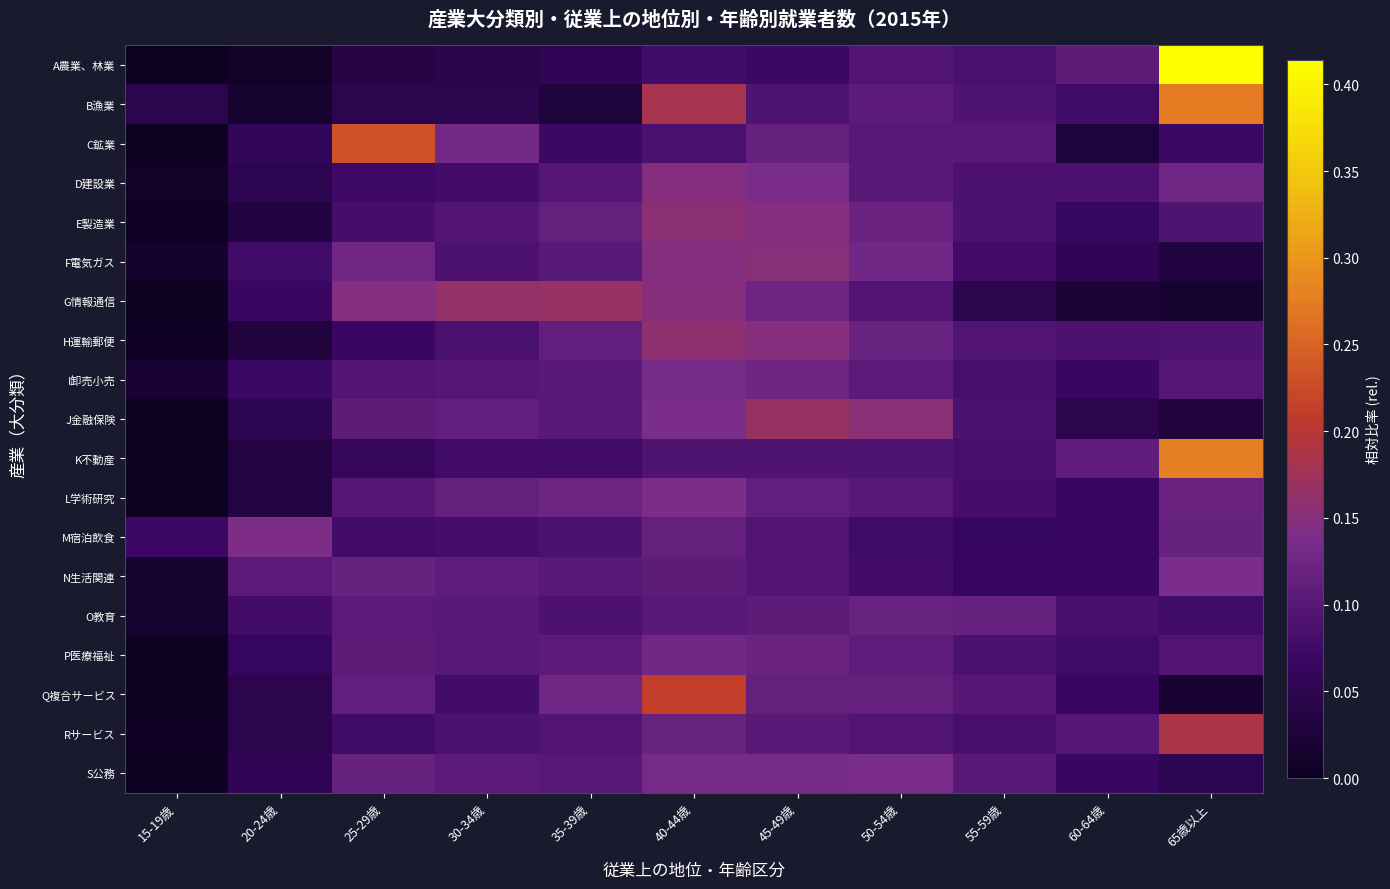

Reading left to right, list all the values displayed in this chart.

A農業、林業: 15-19歳=0.0	20-24歳=0.0	25-29歳=0.0	30-34歳=0.0	35-39歳=0.1	40-44歳=0.1	45-49歳=0.1	50-54歳=0.1	55-59歳=0.1	60-64歳=0.1	65歳以上=0.4
B漁業: 15-19歳=0.0	20-24歳=0.0	25-29歳=0.0	30-34歳=0.0	35-39歳=0.0	40-44歳=0.2	45-49歳=0.1	50-54歳=0.1	55-59歳=0.1	60-64歳=0.1	65歳以上=0.3
C鉱業: 15-19歳=0.0	20-24歳=0.1	25-29歳=0.2	30-34歳=0.1	35-39歳=0.1	40-44歳=0.1	45-49歳=0.1	50-54歳=0.1	55-59歳=0.1	60-64歳=0.0	65歳以上=0.1
D建設業: 15-19歳=0.0	20-24歳=0.0	25-29歳=0.1	30-34歳=0.1	35-39歳=0.1	40-44歳=0.1	45-49歳=0.1	50-54歳=0.1	55-59歳=0.1	60-64歳=0.1	65歳以上=0.1
E製造業: 15-19歳=0.0	20-24歳=0.0	25-29歳=0.1	30-34歳=0.1	35-39歳=0.1	40-44歳=0.2	45-49歳=0.1	50-54歳=0.1	55-59歳=0.1	60-64歳=0.1	65歳以上=0.1
F電気ガス: 15-19歳=0.0	20-24歳=0.1	25-29歳=0.1	30-34歳=0.1	35-39歳=0.1	40-44歳=0.1	45-49歳=0.2	50-54歳=0.1	55-59歳=0.1	60-64歳=0.1	65歳以上=0.0
G情報通信: 15-19歳=0.0	20-24歳=0.1	25-29歳=0.1	30-34歳=0.2	35-39歳=0.2	40-44歳=0.2	45-49歳=0.1	50-54歳=0.1	55-59歳=0.0	60-64歳=0.0	65歳以上=0.0
H運輸郵便: 15-19歳=0.0	20-24歳=0.0	25-29歳=0.1	30-34歳=0.1	35-39歳=0.1	40-44歳=0.2	45-49歳=0.1	50-54歳=0.1	55-59歳=0.1	60-64歳=0.1	65歳以上=0.1
I卸売小売: 15-19歳=0.0	20-24歳=0.1	25-29歳=0.1	30-34歳=0.1	35-39歳=0.1	40-44歳=0.1	45-49歳=0.1	50-54歳=0.1	55-59歳=0.1	60-64歳=0.1	65歳以上=0.1
J金融保険: 15-19歳=0.0	20-24歳=0.1	25-29歳=0.1	30-34歳=0.1	35-39歳=0.1	40-44歳=0.1	45-49歳=0.2	50-54歳=0.2	55-59歳=0.1	60-64歳=0.0	65歳以上=0.0
K不動産: 15-19歳=0.0	20-24歳=0.0	25-29歳=0.1	30-34歳=0.1	35-39歳=0.1	40-44歳=0.1	45-49歳=0.1	50-54歳=0.1	55-59歳=0.1	60-64歳=0.1	65歳以上=0.3
L学術研究: 15-19歳=0.0	20-24歳=0.0	25-29歳=0.1	30-34歳=0.1	35-39歳=0.1	40-44歳=0.1	45-49歳=0.1	50-54歳=0.1	55-59歳=0.1	60-64歳=0.1	65歳以上=0.1
M宿泊飲食: 15-19歳=0.1	20-24歳=0.1	25-29歳=0.1	30-34歳=0.1	35-39歳=0.1	40-44歳=0.1	45-49歳=0.1	50-54歳=0.1	55-59歳=0.1	60-64歳=0.1	65歳以上=0.1
N生活関連: 15-19歳=0.0	20-24歳=0.1	25-29歳=0.1	30-34歳=0.1	35-39歳=0.1	40-44歳=0.1	45-49歳=0.1	50-54歳=0.1	55-59歳=0.1	60-64歳=0.1	65歳以上=0.1
O教育: 15-19歳=0.0	20-24歳=0.1	25-29歳=0.1	30-34歳=0.1	35-39歳=0.1	40-44歳=0.1	45-49歳=0.1	50-54歳=0.1	55-59歳=0.1	60-64歳=0.1	65歳以上=0.1
P医療福祉: 15-19歳=0.0	20-24歳=0.1	25-29歳=0.1	30-34歳=0.1	35-39歳=0.1	40-44歳=0.1	45-49歳=0.1	50-54歳=0.1	55-59歳=0.1	60-64歳=0.1	65歳以上=0.1
Q複合サービス: 15-19歳=0.0	20-24歳=0.0	25-29歳=0.1	30-34歳=0.1	35-39歳=0.1	40-44歳=0.2	45-49歳=0.1	50-54歳=0.1	55-59歳=0.1	60-64歳=0.1	65歳以上=0.0
Rサービス: 15-19歳=0.0	20-24歳=0.0	25-29歳=0.1	30-34歳=0.1	35-39歳=0.1	40-44歳=0.1	45-49歳=0.1	50-54歳=0.1	55-59歳=0.1	60-64歳=0.1	65歳以上=0.2
S公務: 15-19歳=0.0	20-24歳=0.1	25-29歳=0.1	30-34歳=0.1	35-39歳=0.1	40-44歳=0.1	45-49歳=0.1	50-54歳=0.1	55-59歳=0.1	60-64歳=0.1	65歳以上=0.0